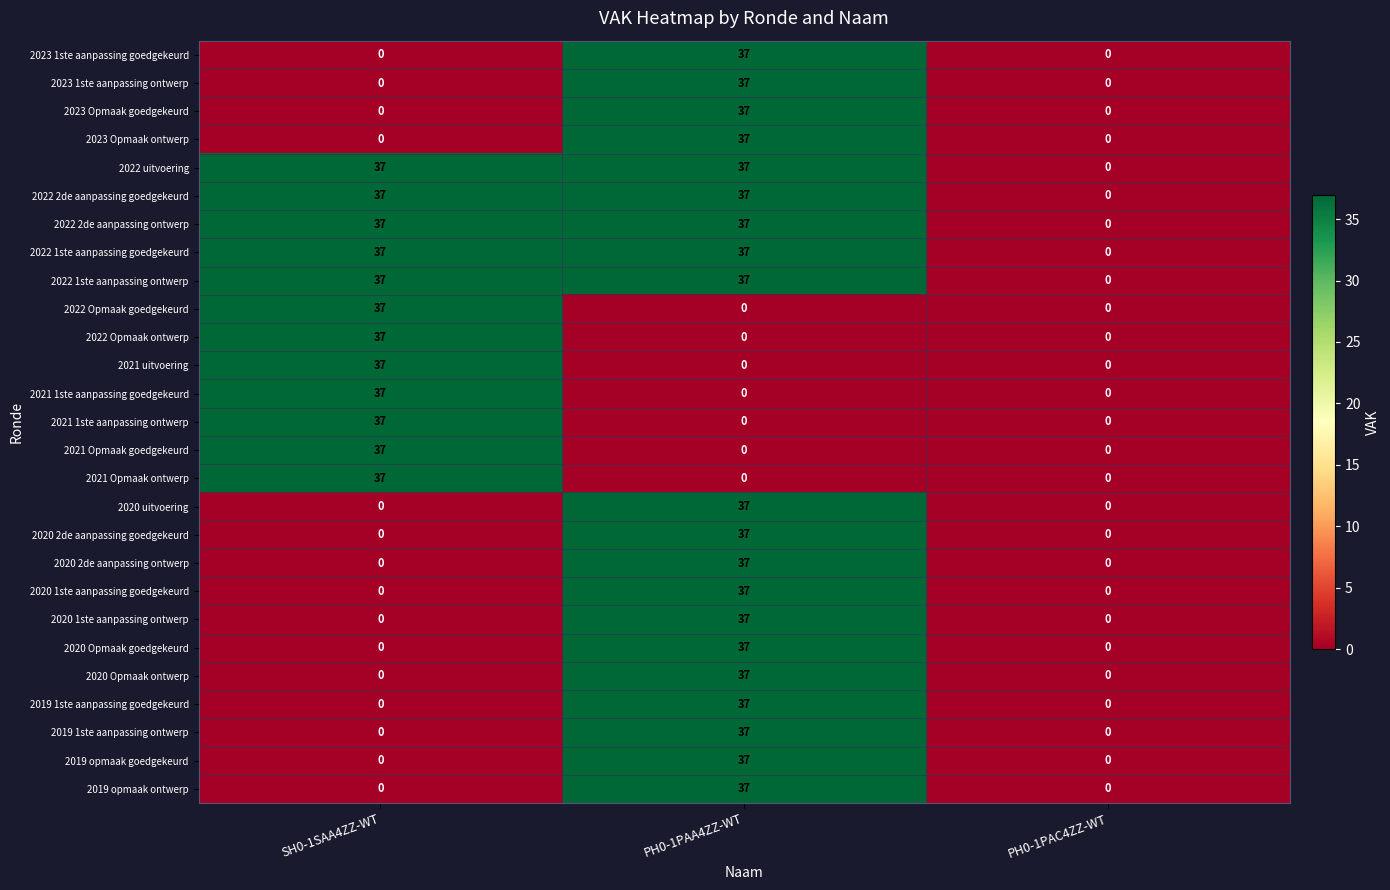

Is the value of 2021 uitvoering at SH0-1SAA4ZZ-WT greater than the value of 2021 1ste aanpassing ontwerp at PH0-1PAC4ZZ-WT?

Yes